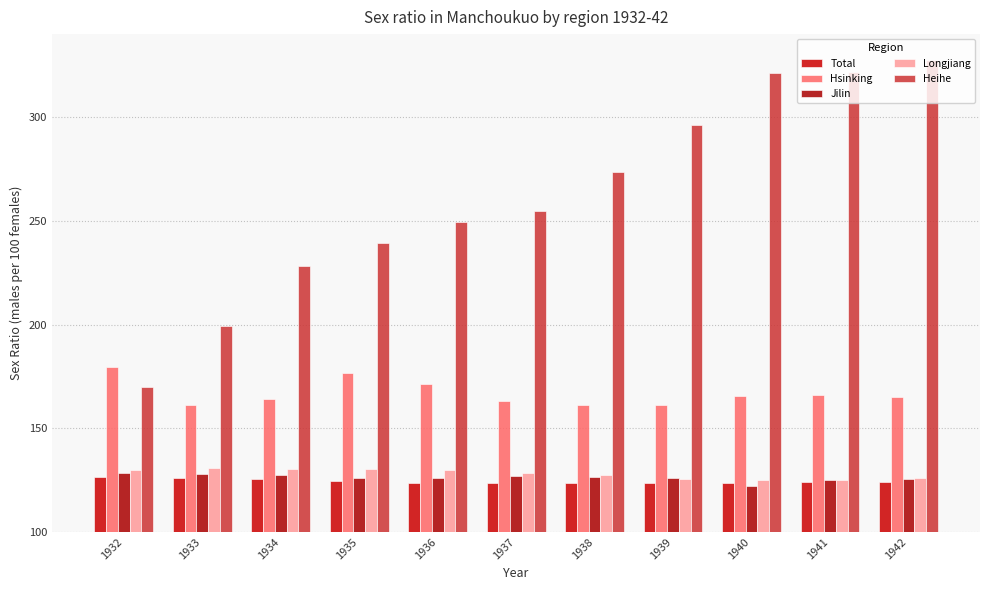

What is the difference between the maximum and minimum values in the Total series?

3.0